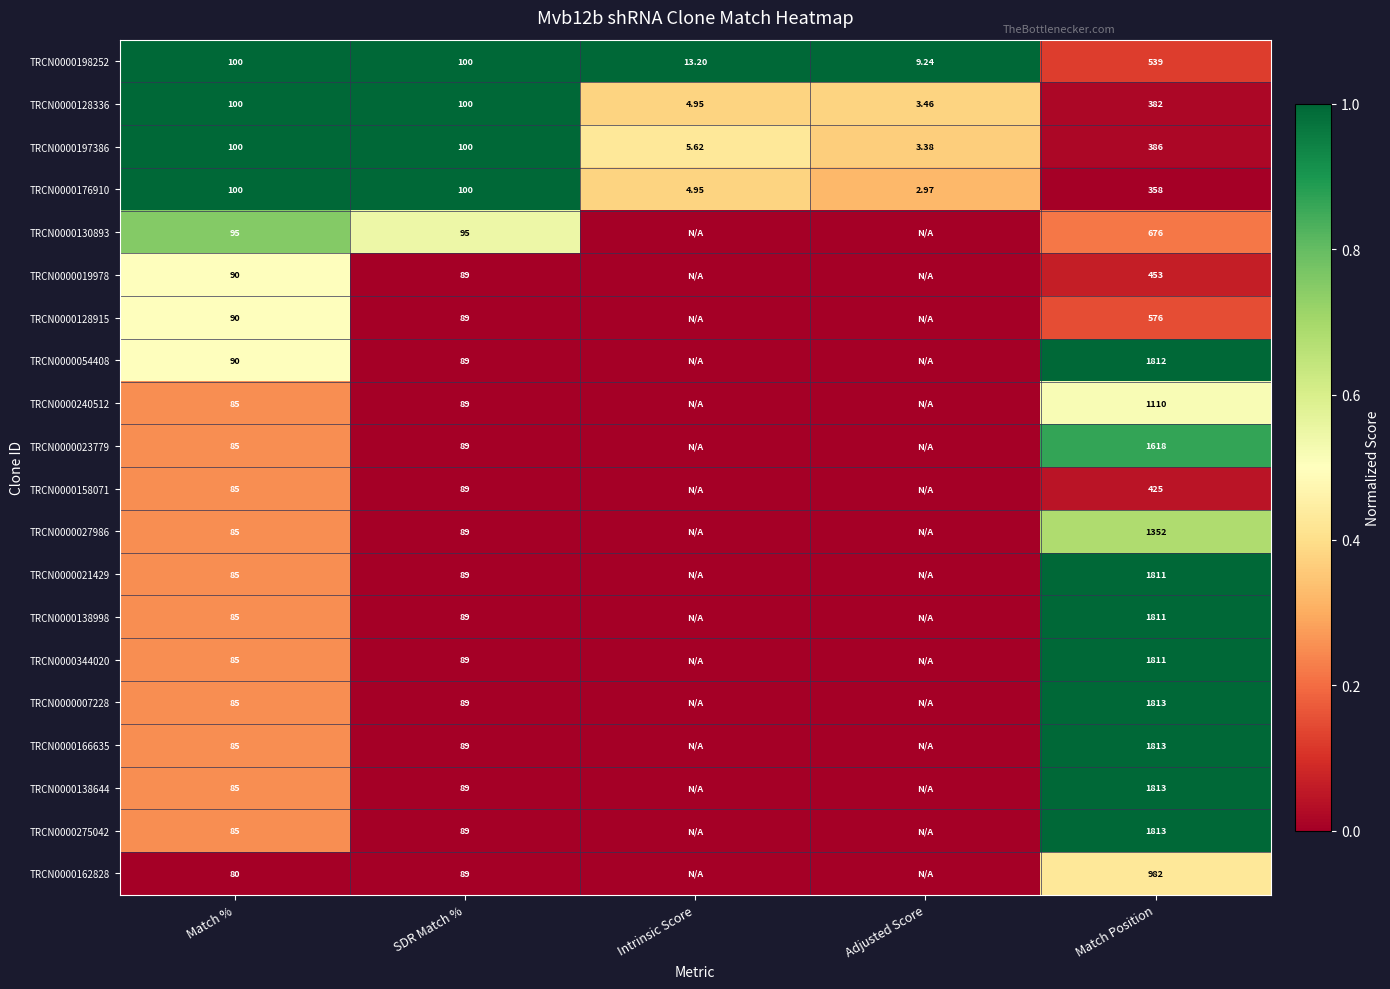

At which category is the sum across all series the highest?

Match Position